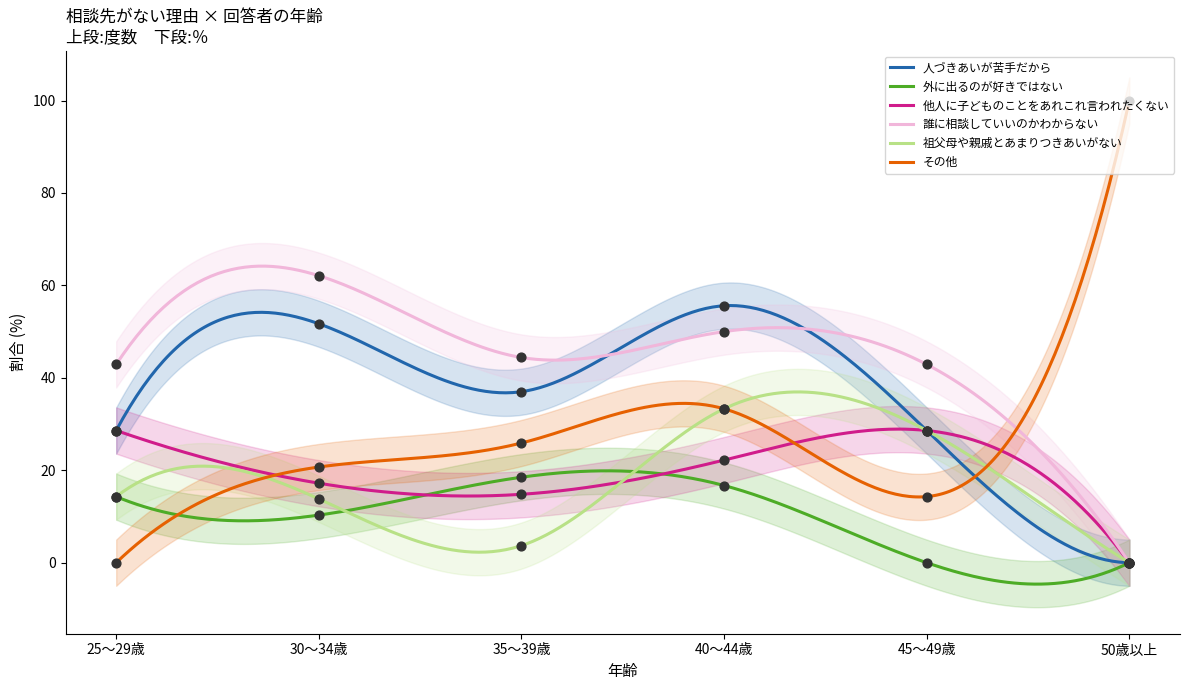

Is the value of 他人に子どものことをあれこれ言われたくない at 25～29歳 greater than the value of 外に出るのが好きではない at 30～34歳?

Yes